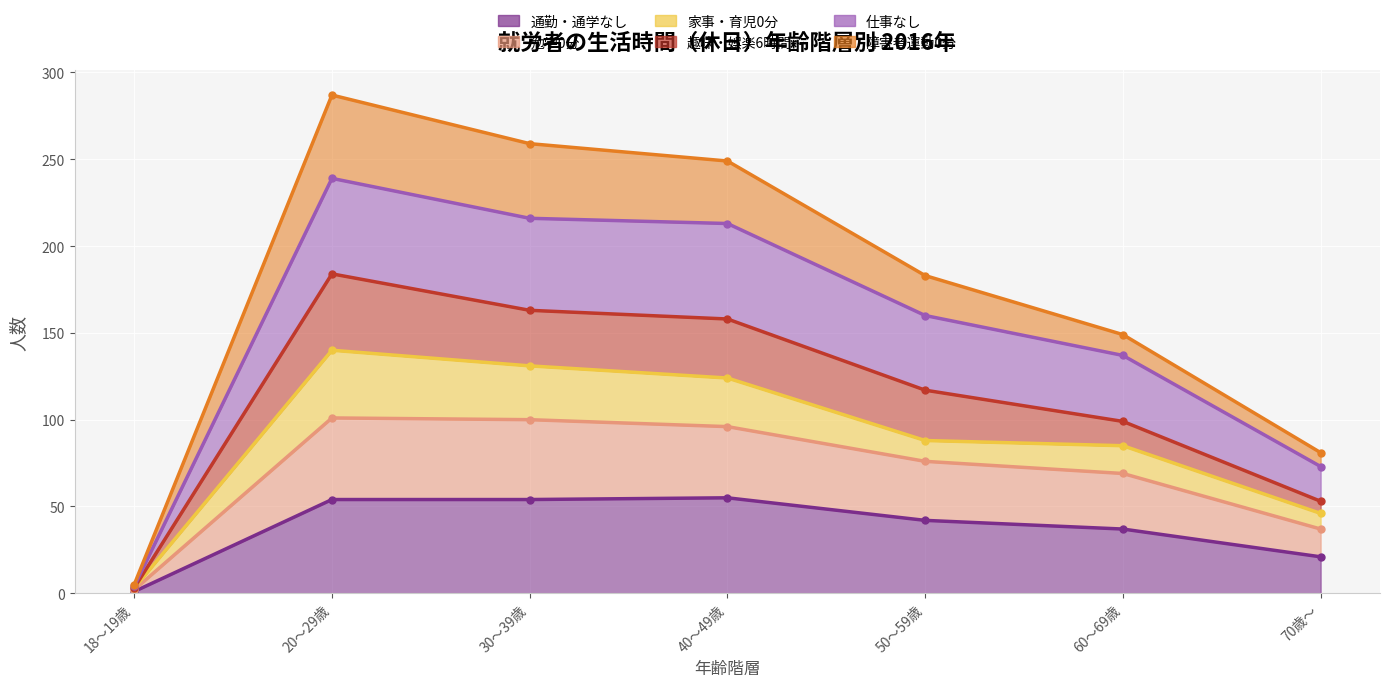

At which category does the chart reach its minimum across all series?

18～19歳